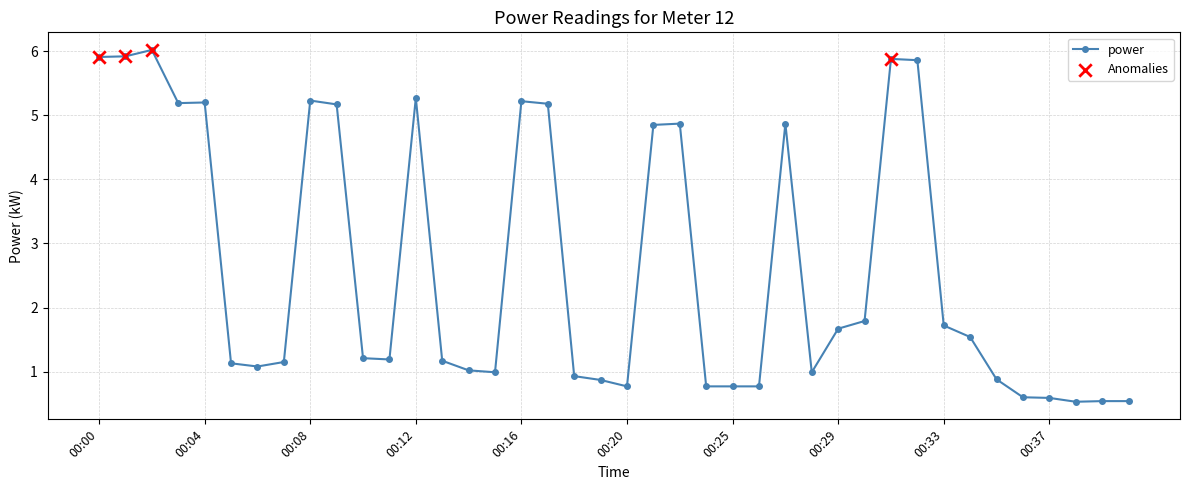

What is the value of the 31st point from the left?

5.9